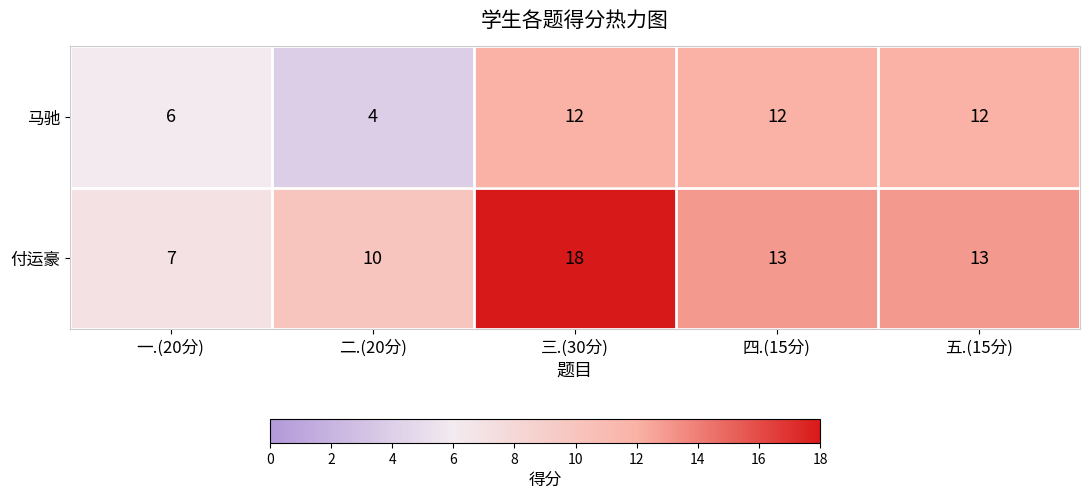

Rank the series by their average value, from highest to lowest.

付运豪, 马驰